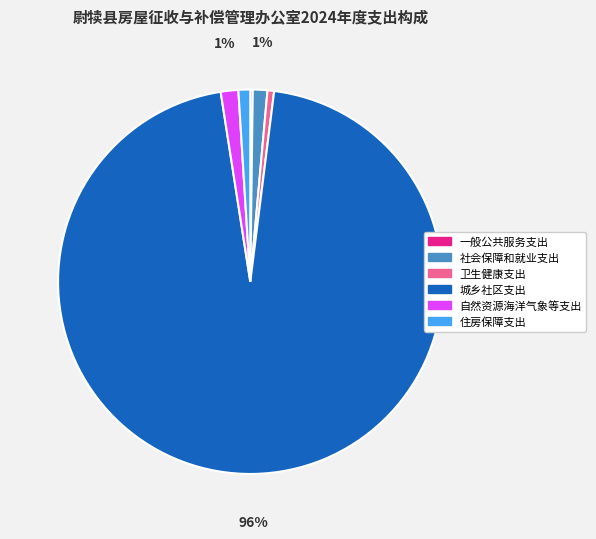

True or false: 城乡社区支出 accounts for 96% of the total.

True